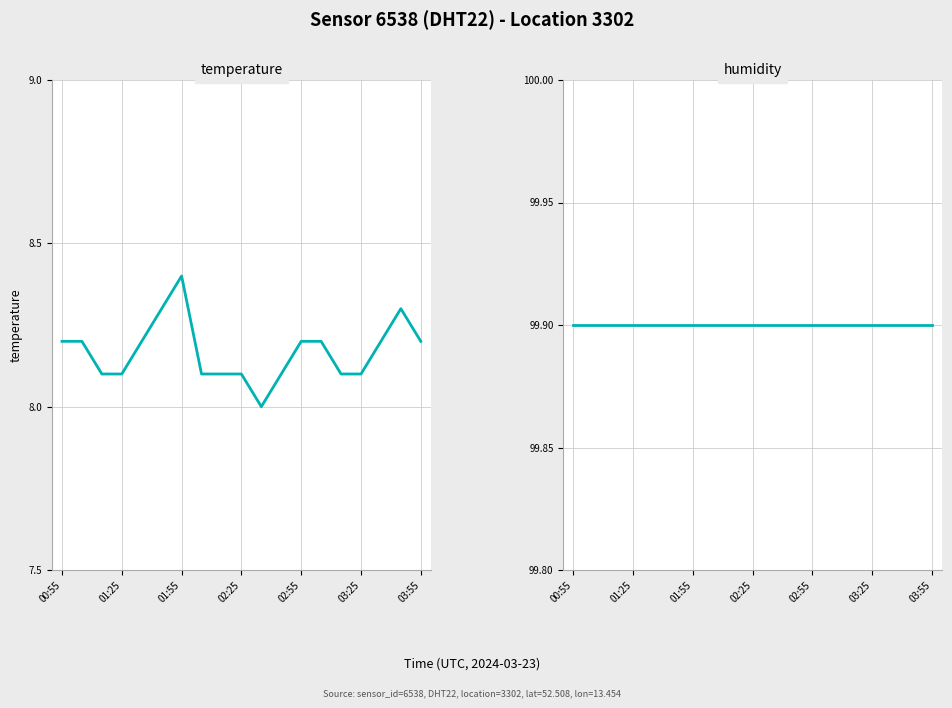

The value of humidity at 03:25 is 99.9. True or false?

True